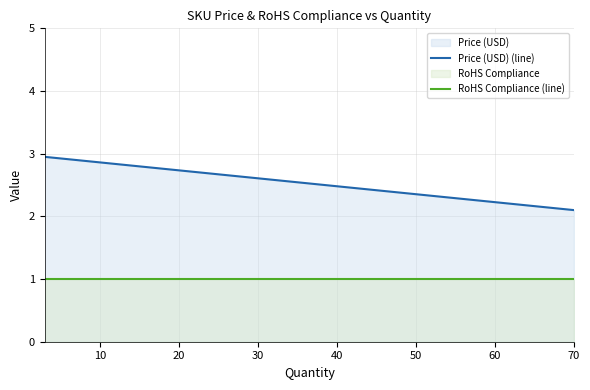

What is the sum of the Price (USD) (line) values at 20 and 0?

5.1